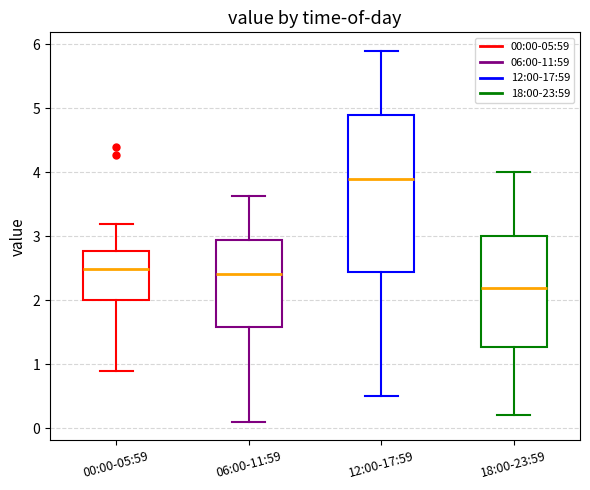

Which box has the highest median line?

12:00-17:59